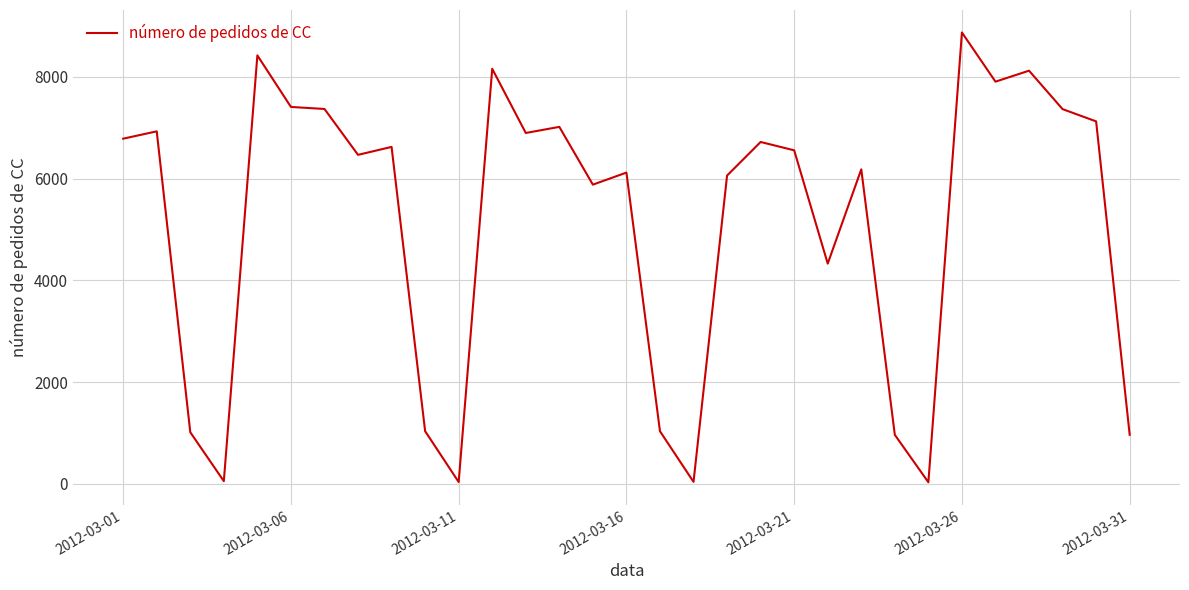

What is the difference between the maximum and minimum values?

8845